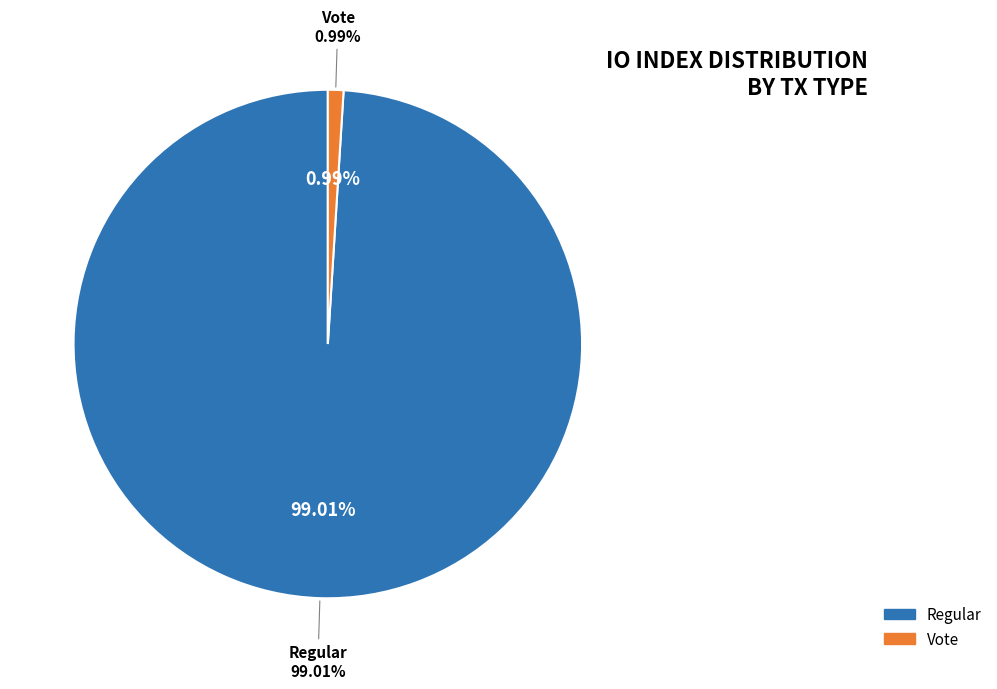

What is the smallest slice in the pie chart?

Vote (io_index=2)